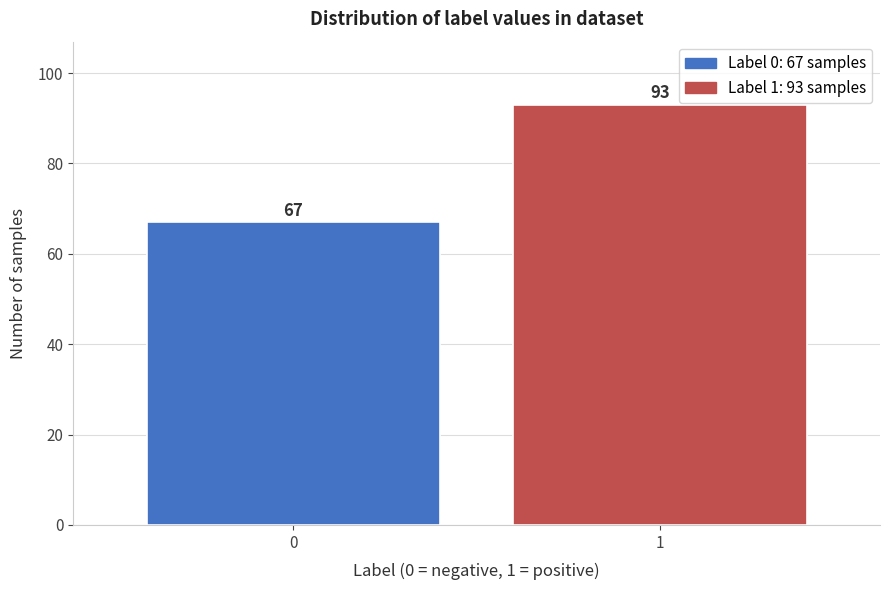

Reading left to right, extract all data points from this chart.

0=67	1=93